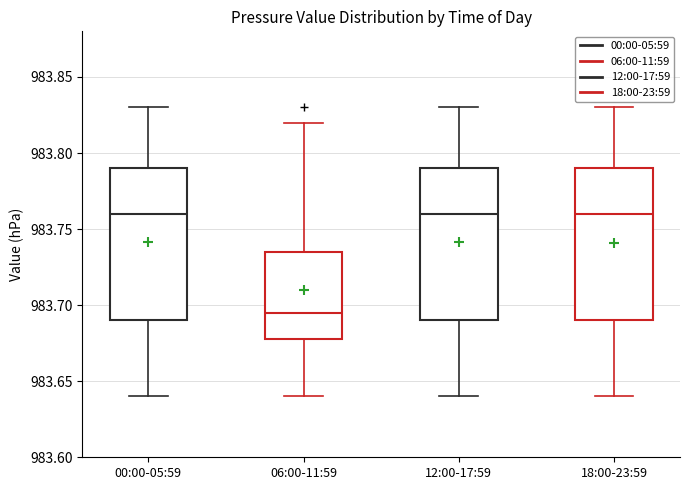

Reading left to right, read every box against the y-axis: the position of its median line, the range the box covers, and the ends of its whiskers. The values are not printed on the chart, so give them approximately, as read against the axis.

00:00-05:59: median 983.760, box 983.690 to 983.790, whiskers 983.640 to 983.830
06:00-11:59: median 983.695, box 983.680 to 983.735, whiskers 983.640 to 983.820
12:00-17:59: median 983.760, box 983.690 to 983.790, whiskers 983.640 to 983.830
18:00-23:59: median 983.760, box 983.690 to 983.790, whiskers 983.640 to 983.830